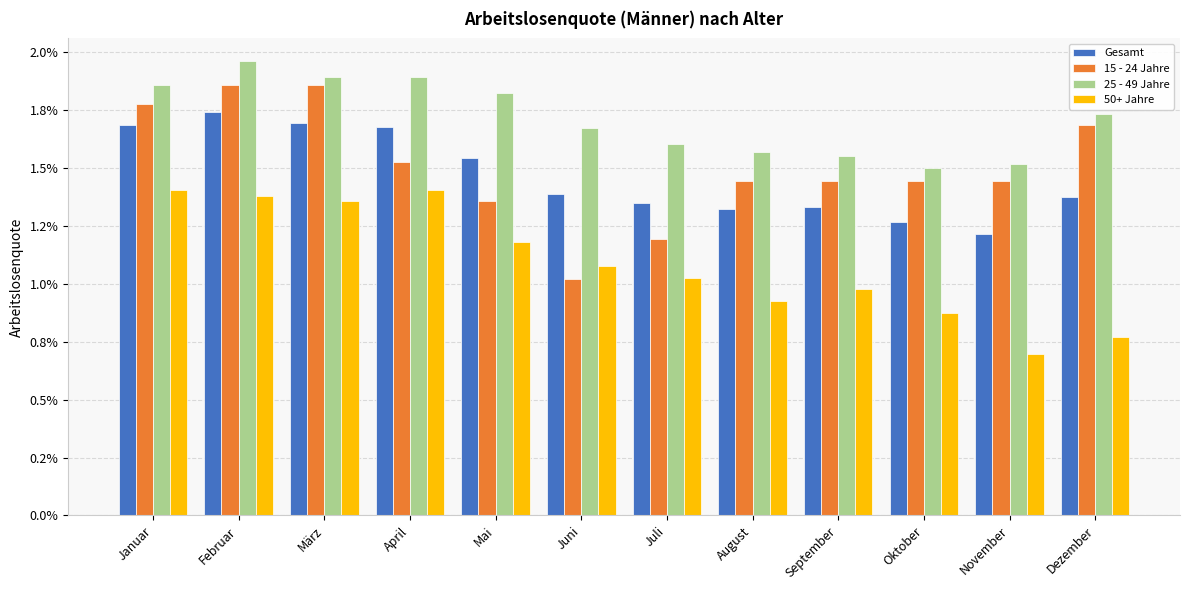

What is the label of the 10th bar from the right?

März